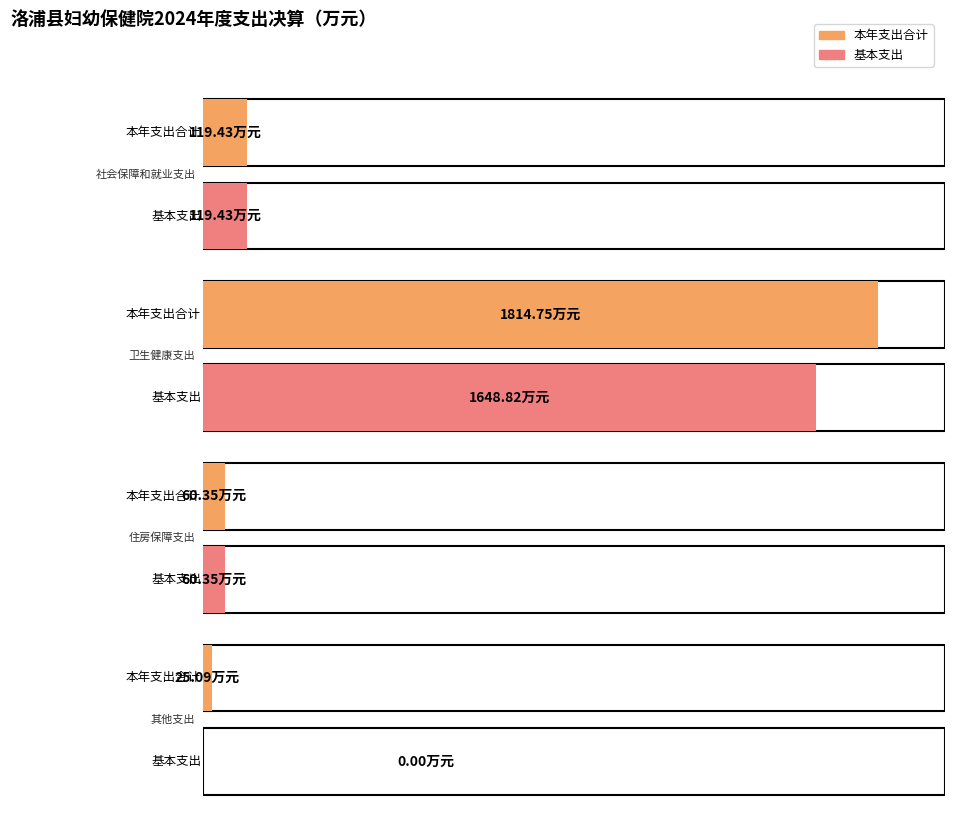

List the labels in order of 项目支出 value, smallest first.

社会保障和就业支出, 住房保障支出, 其他支出, 卫生健康支出